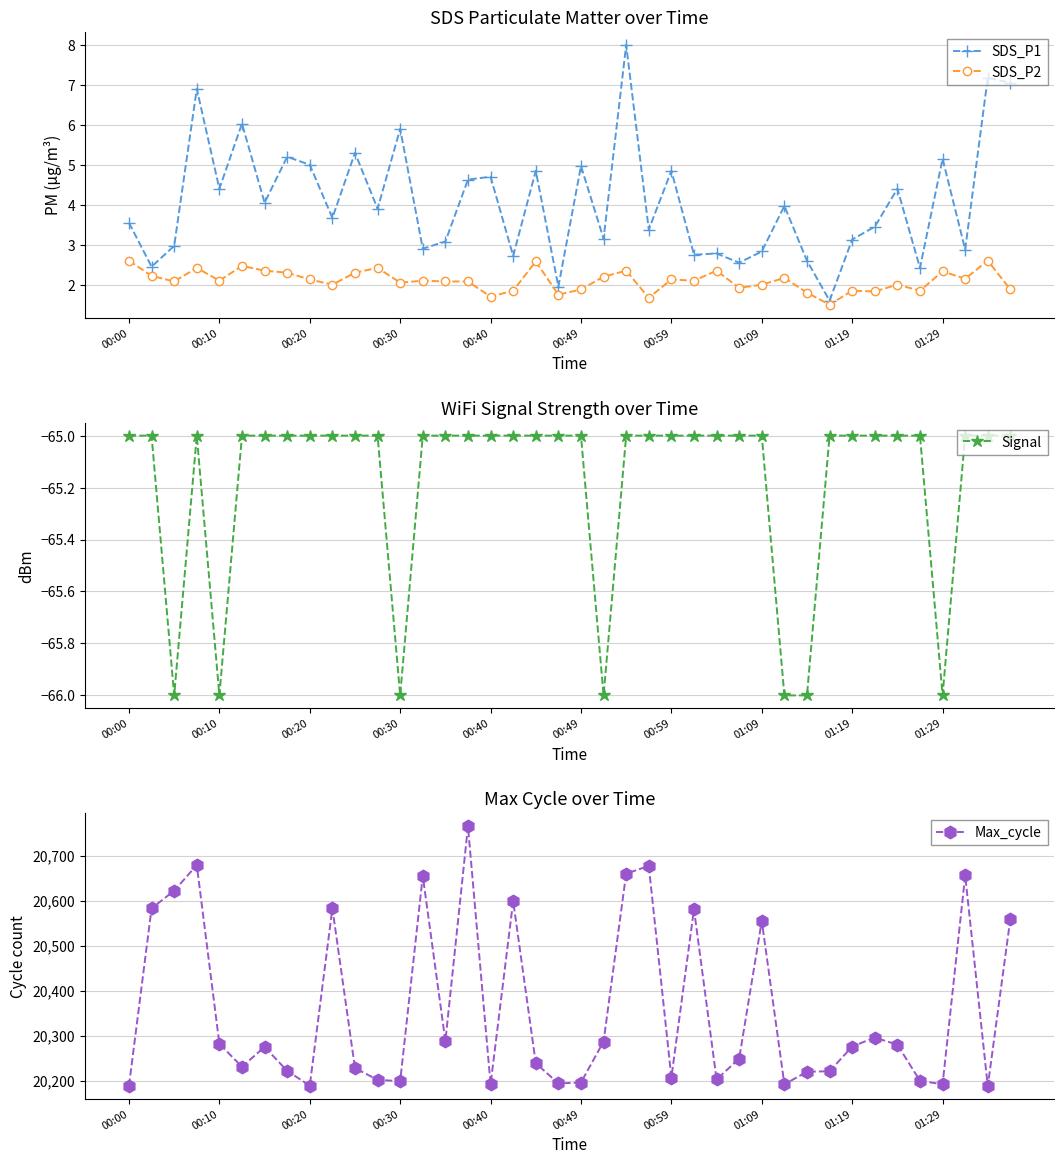

True or false: Max_cycle has more than 2 points higher than both neighbors.

True